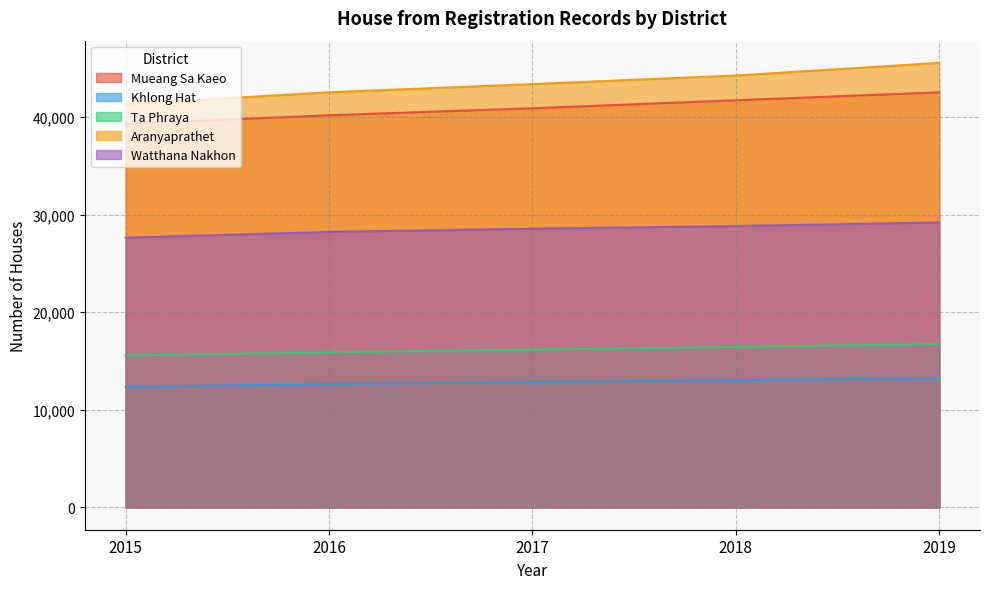

Which category has the highest value across all series?

2019